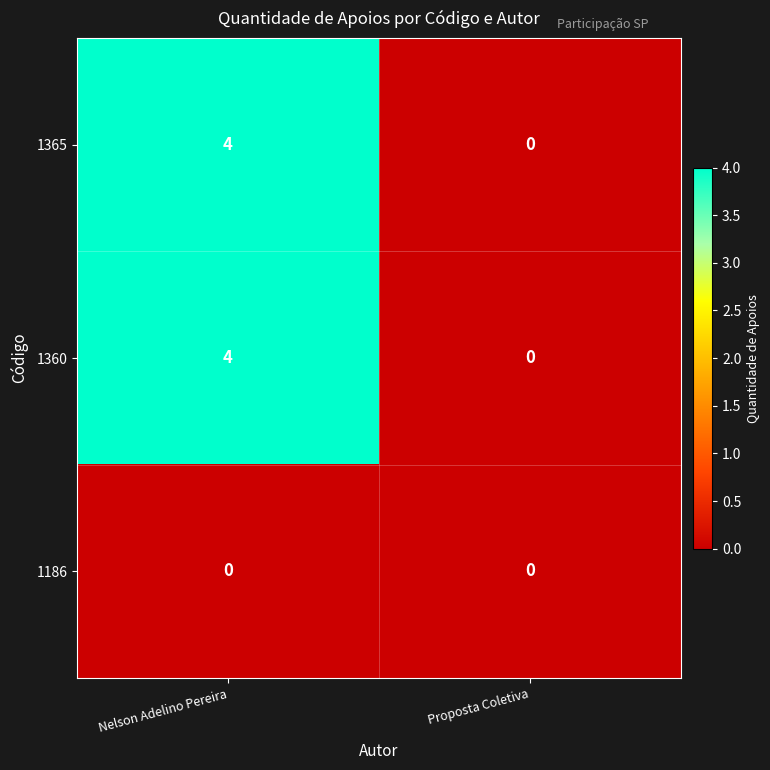

The value of 1365 at Proposta Coletiva is 0. True or false?

True